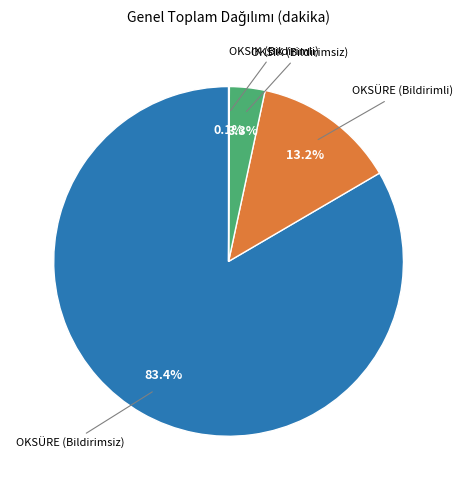

Is there a majority slice in this chart?

Yes